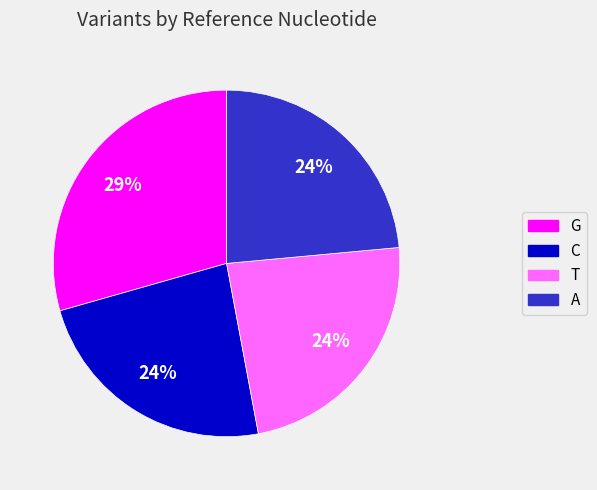

To the nearest percent, what portion does T represent?

24%